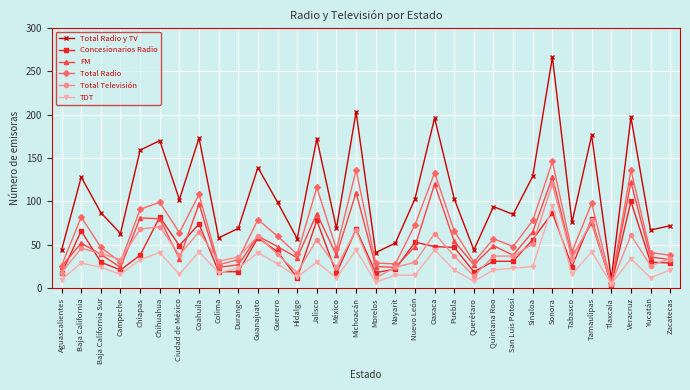

Where is the first local minimum for TDT?

Campeche